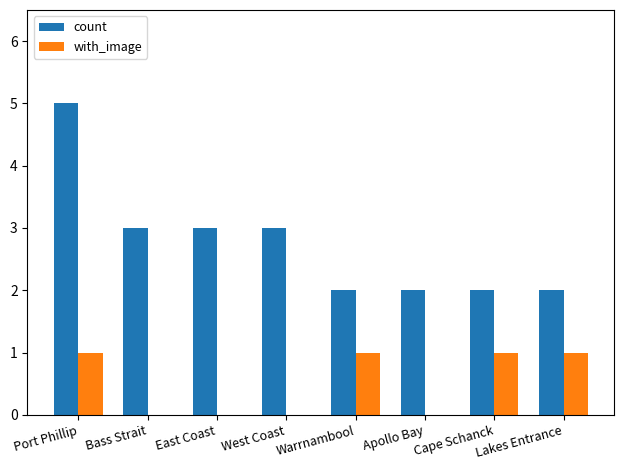

At which category is the sum across all series the highest?

Port Phillip